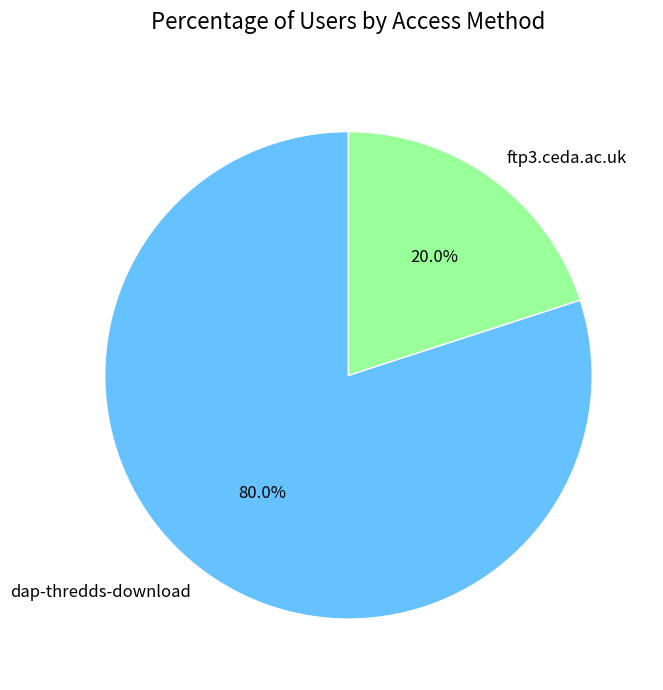

Count the number of slices in the pie.

2